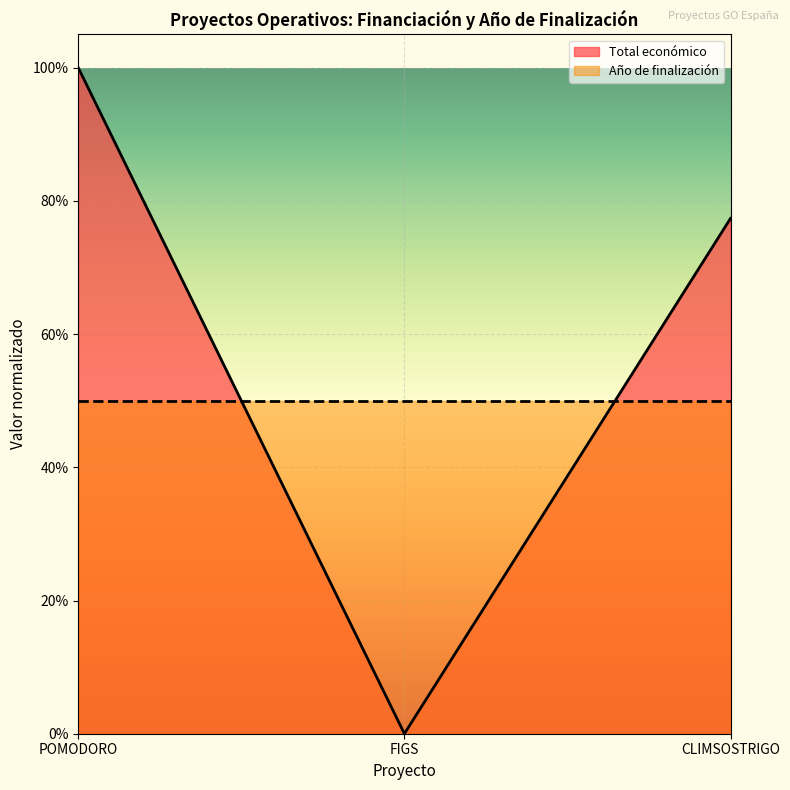

Between 2024 and 2024, which is larger?

2024